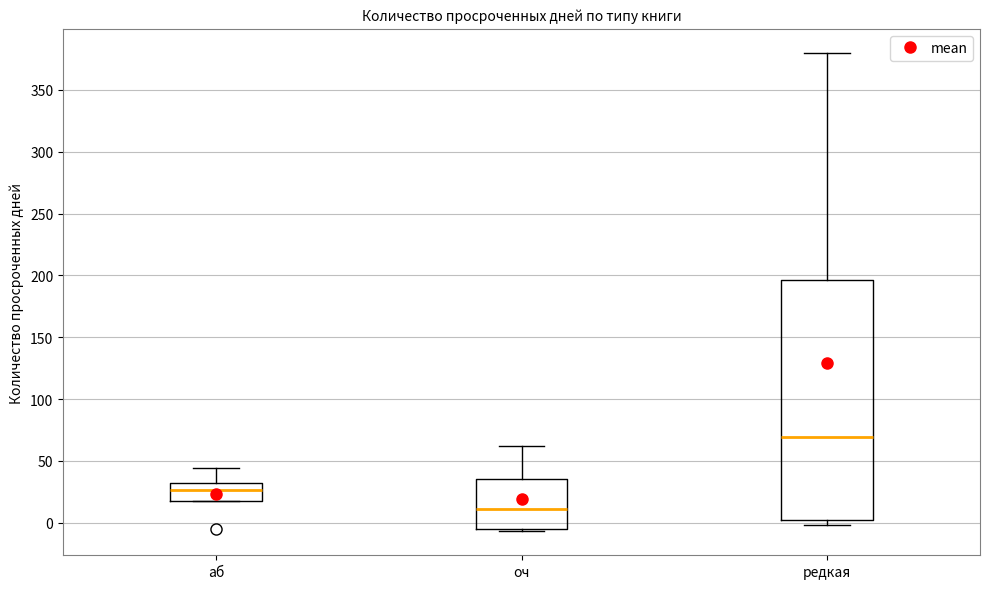

Reading left to right, read every box against the y-axis: the position of its median line, the range the box covers, and the ends of its whiskers. The values are not printed on the chart, so give them approximately, as read against the axis.

аб: median 25, box 20 to 30, whiskers 20 to 45
оч: median 10, box -5 to 35, whiskers -5 (just below the box's lower edge) to 60
редкая: median 70, box 5 to 195, whiskers 0 to 380